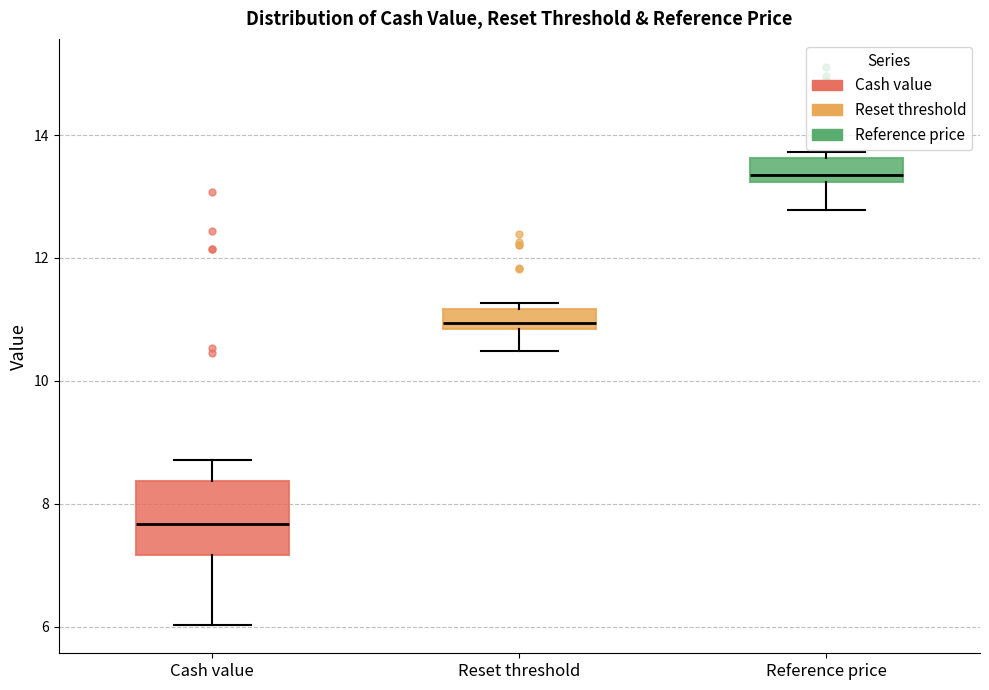

Reading left to right, transcribe this box plot: for each box, give where its median line is, the range the box spans, and where its two whiskers end, as read against the y-axis. The values are not printed on the chart, so give them approximately, as read against the axis.

Cash value: median 7.6, box 7.2 to 8.4, whiskers 6.0 to 8.8
Reset threshold: median 11.0, box 10.8 to 11.2, whiskers 10.4 to 11.2 (just above the box's upper edge)
Reference price: median 13.4, box 13.2 to 13.6, whiskers 12.8 to 13.8